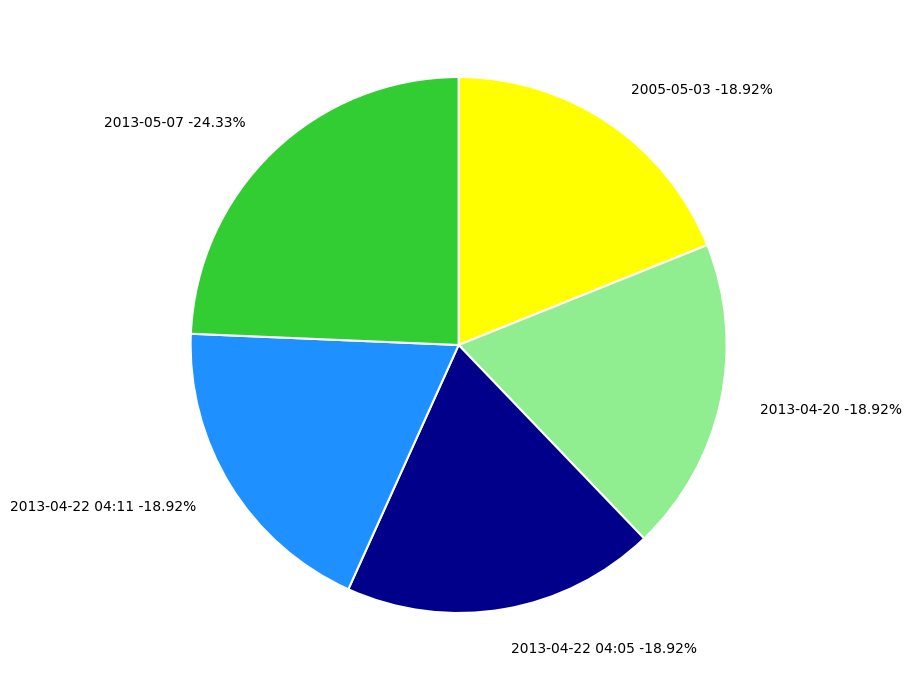

To the nearest percent, what portion does 2005-05-03 represent?

19%